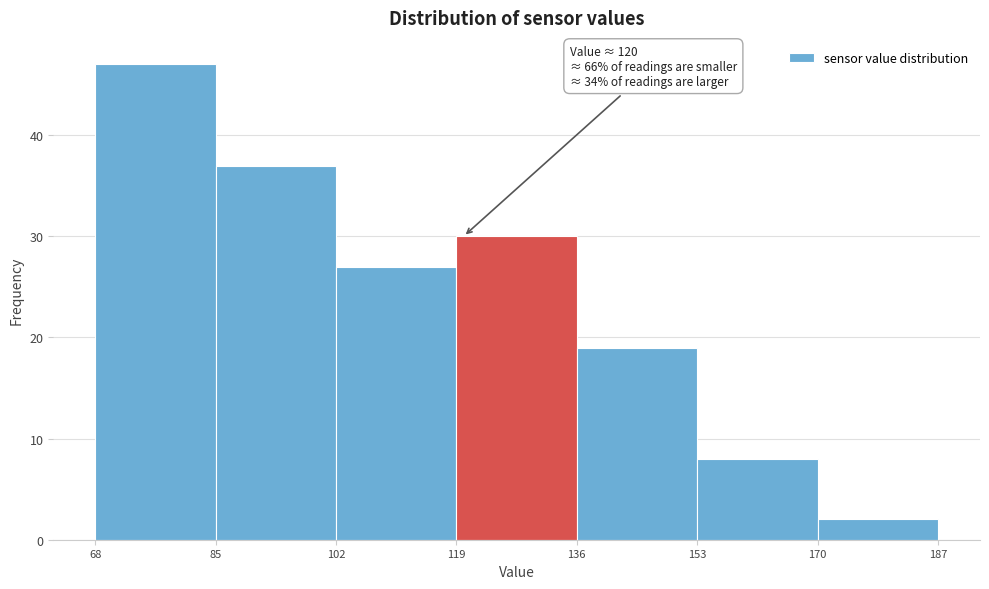

Over which range of the x-axis is the bar tallest?

68 to 85